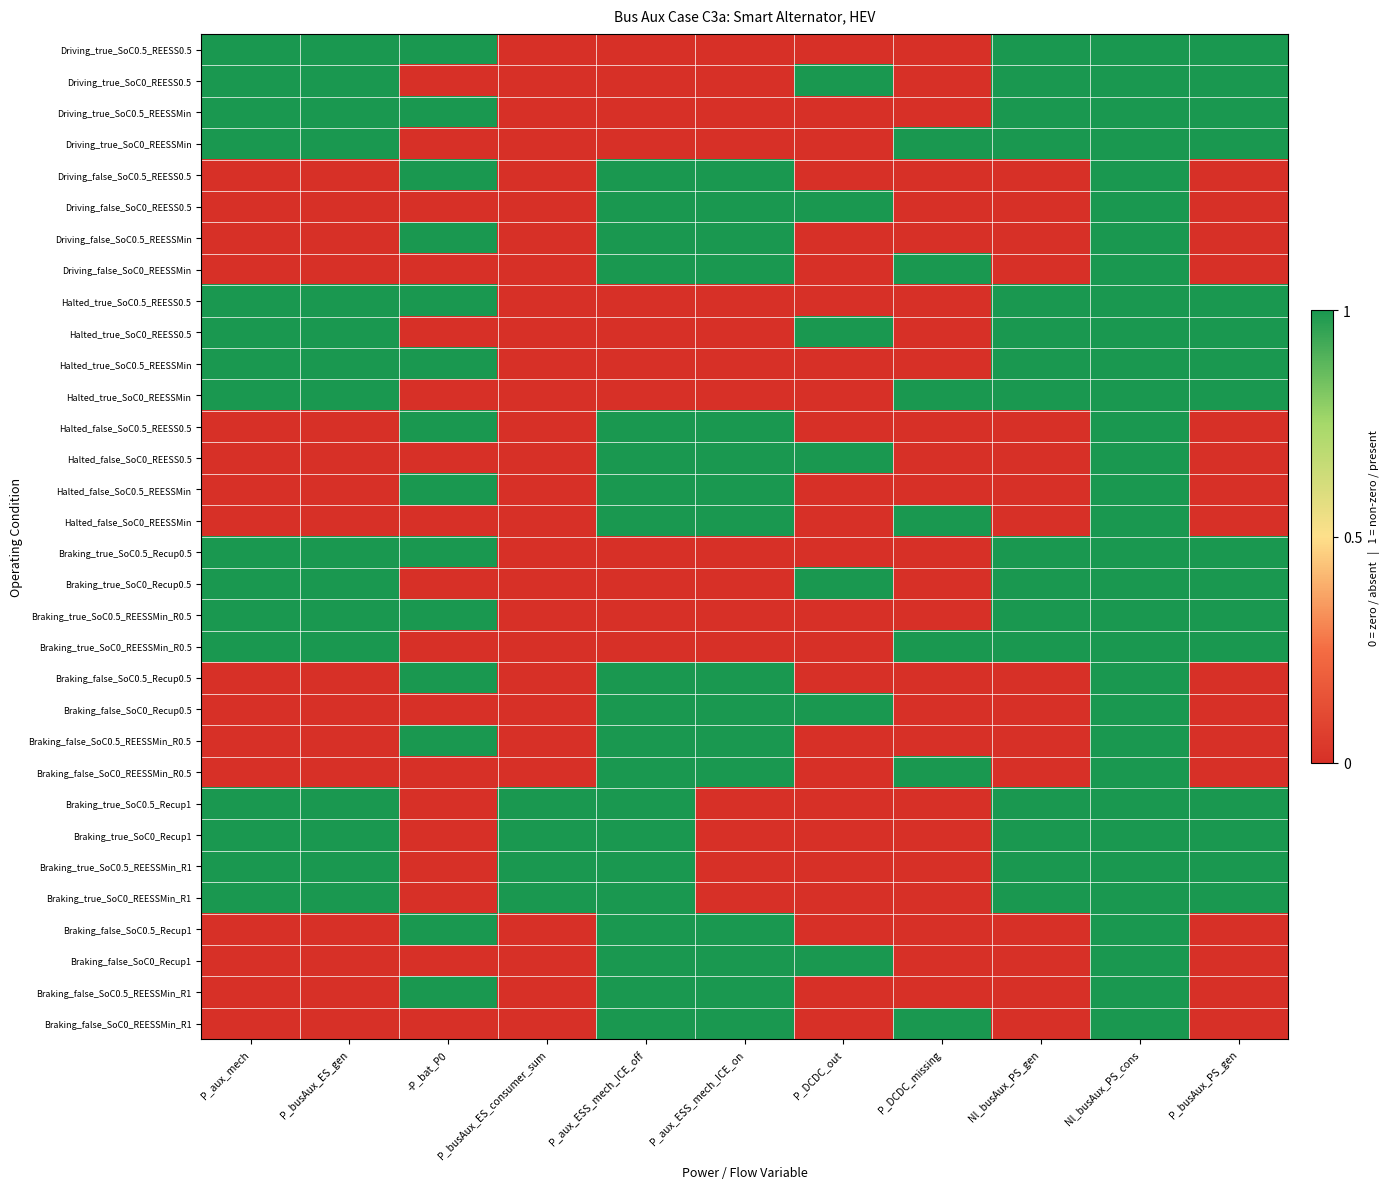

Between Nl_busAux_PS_cons and -P_bat_P0, which is larger?

Nl_busAux_PS_cons